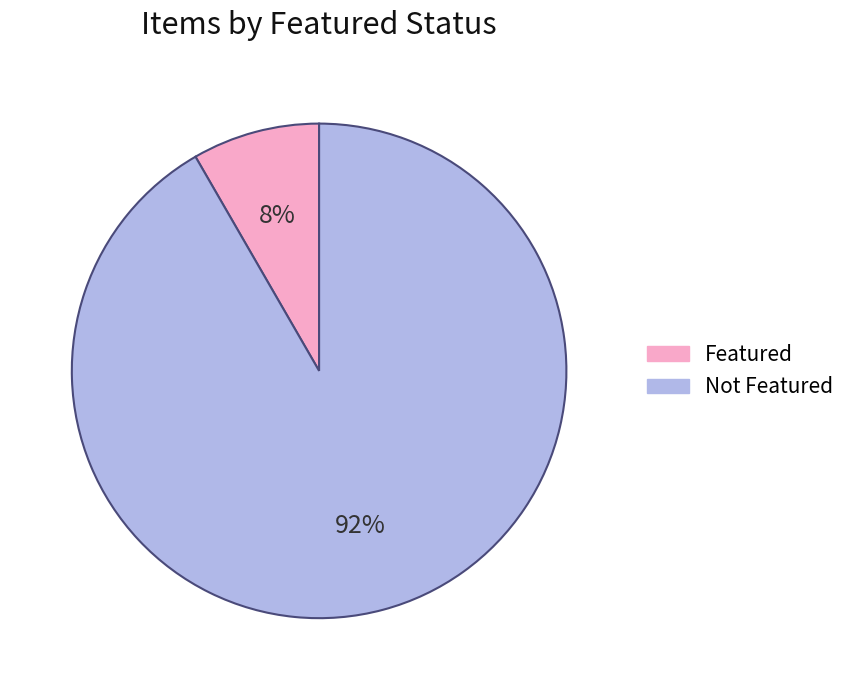

To the nearest percent, what is the average slice percentage?

50%